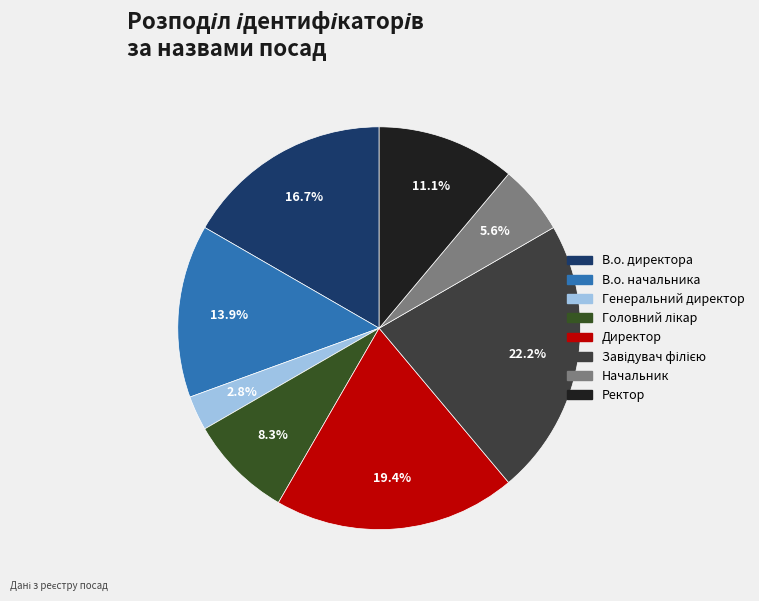

Rank the categories by value from highest to lowest.

Завідувач філією, Директор, В.о. директора, В.о. начальника, Ректор, Головний лікар, Начальник, Генеральний директор